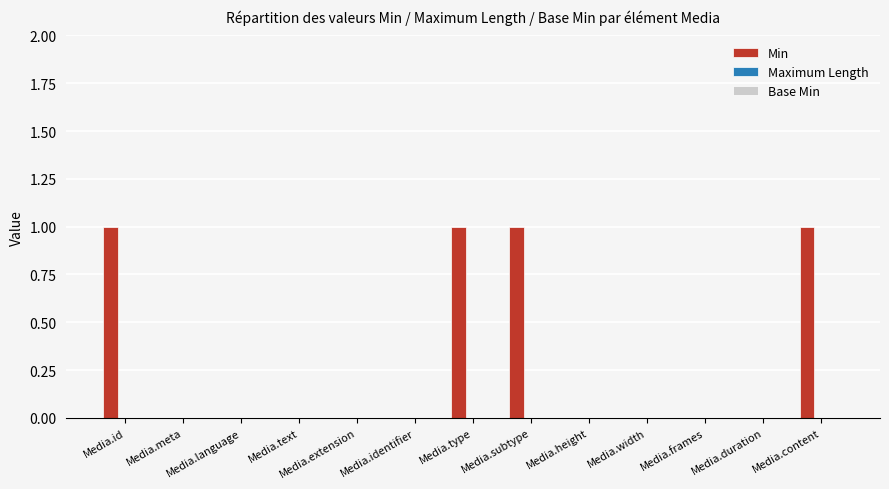

Are the bars horizontal?

No